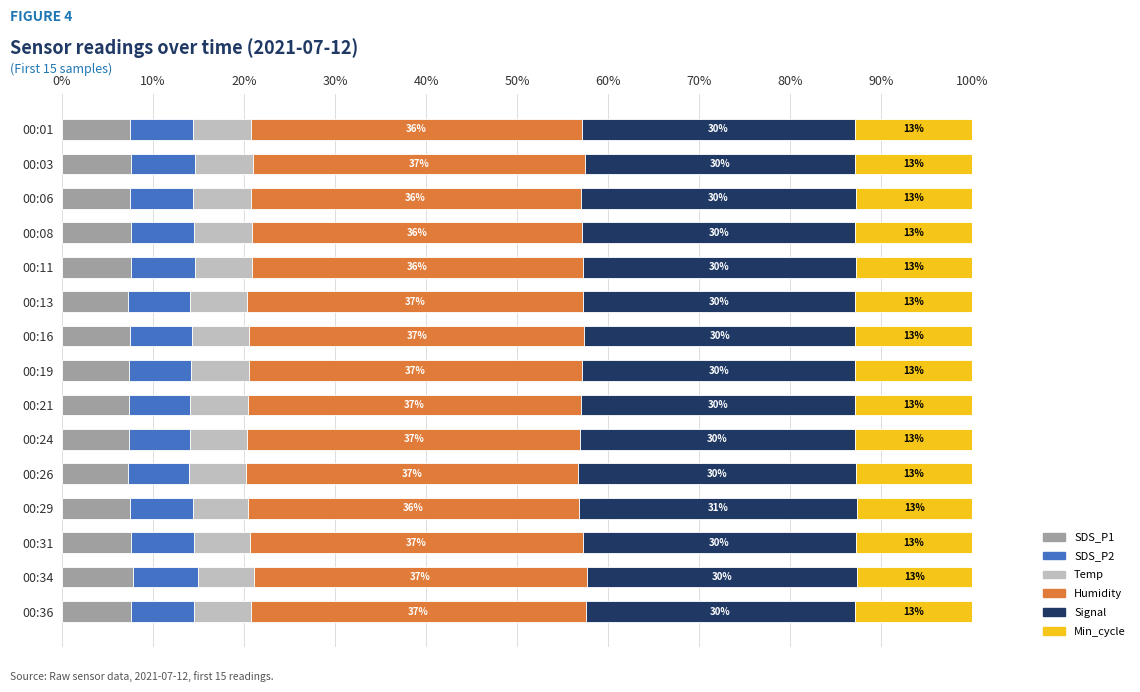

What are all the series names shown in the legend?

SDS_P1, SDS_P2, Temp, Humidity, Signal, Min_cycle